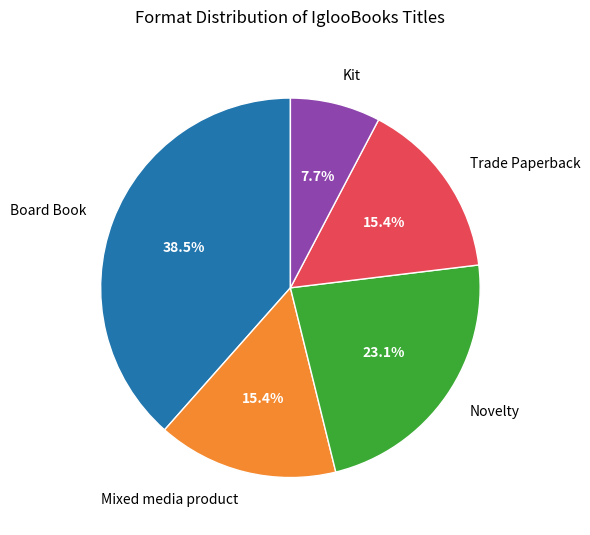

Count the number of slices in the pie.

5